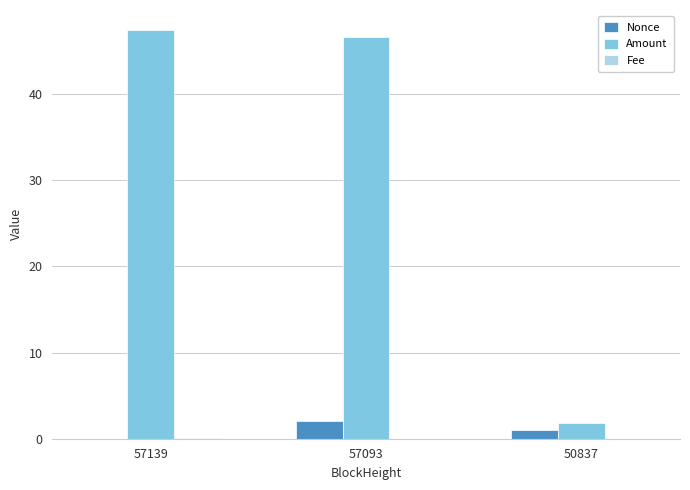

At which label does Amount first exceed 46?

57139